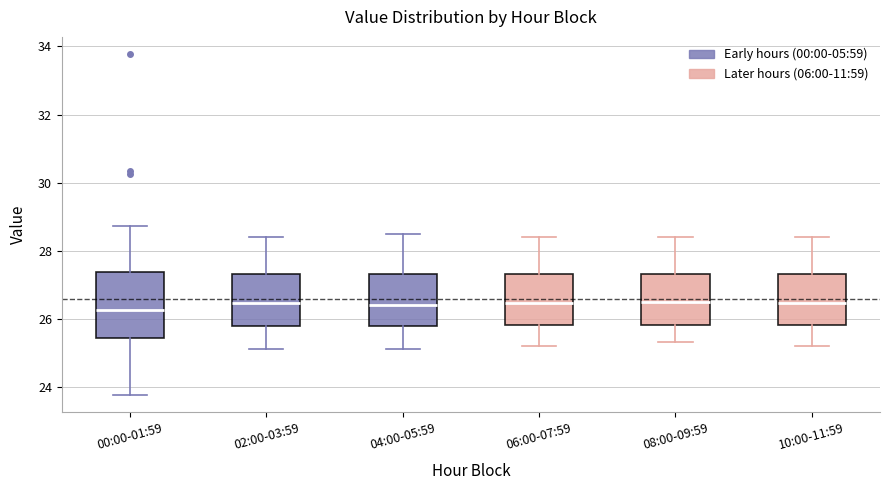

Which box is the tallest, from its lower edge to its upper edge?

00:00-01:59